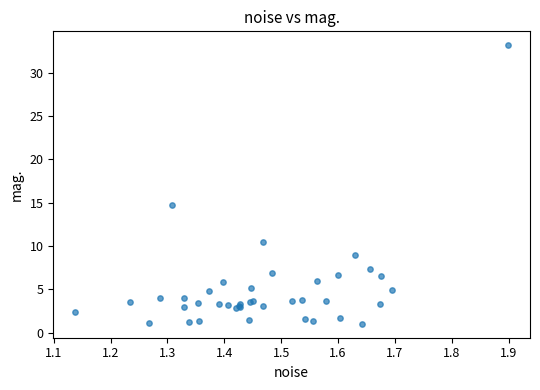

What Y value in the scatter plot is closest to 17?

14.7